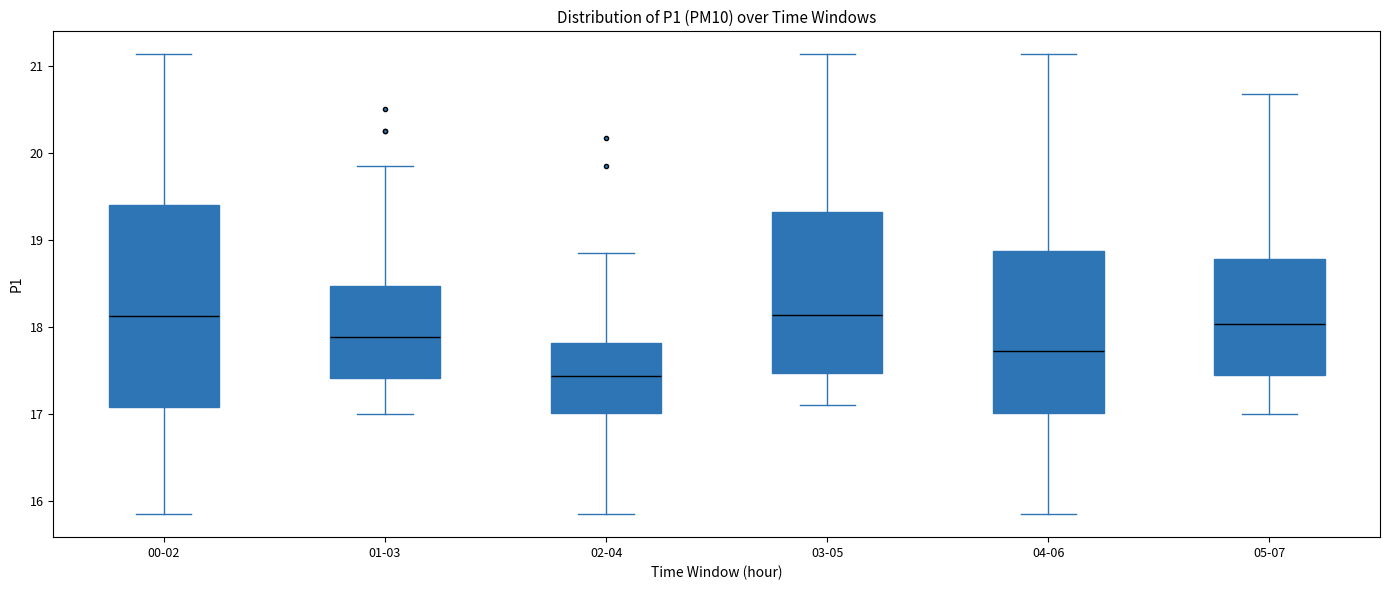

Reading left to right, read every box against the y-axis: the position of its median line, the range the box covers, and the ends of its whiskers. The values are not printed on the chart, so give them approximately, as read against the axis.

00-02: median 18.1, box 17.1 to 19.4, whiskers 15.9 to 21.1
01-03: median 17.9, box 17.4 to 18.5, whiskers 17.0 to 19.9
02-04: median 17.4, box 17.0 to 17.8, whiskers 15.9 to 18.9
03-05: median 18.1, box 17.5 to 19.3, whiskers 17.1 to 21.1
04-06: median 17.7, box 17.0 to 18.9, whiskers 15.9 to 21.1
05-07: median 18.0, box 17.4 to 18.8, whiskers 17.0 to 20.7